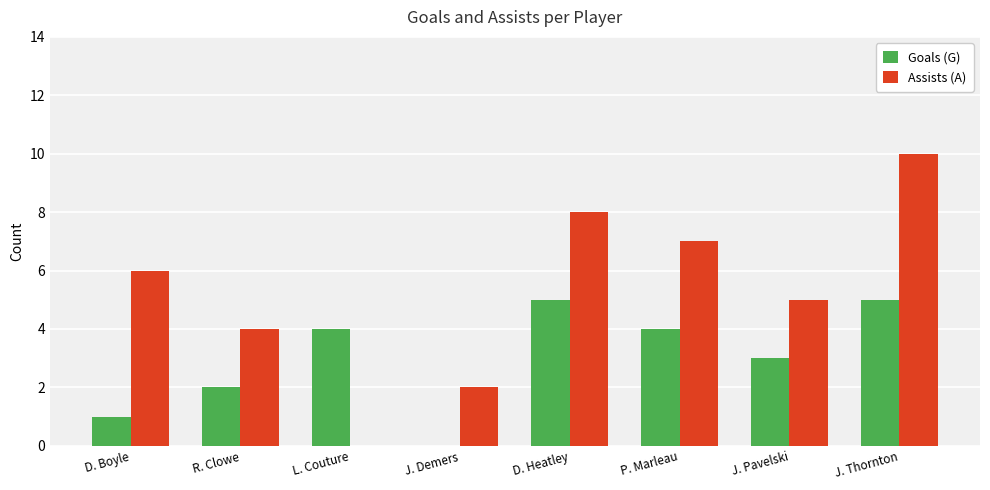

What are all the series names shown in the legend?

Goals (G), Assists (A)